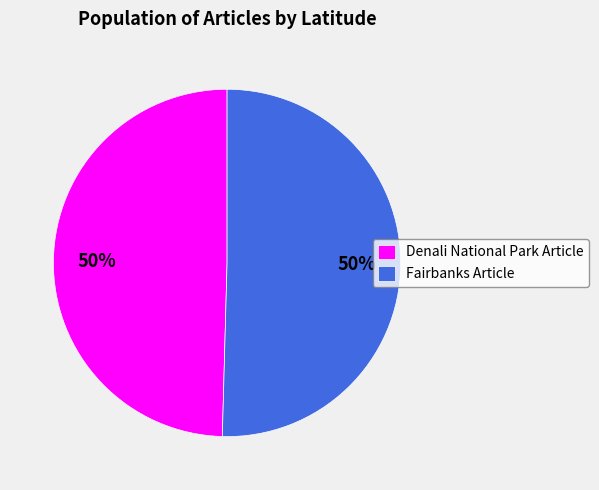

How many slices are in this pie chart?

2